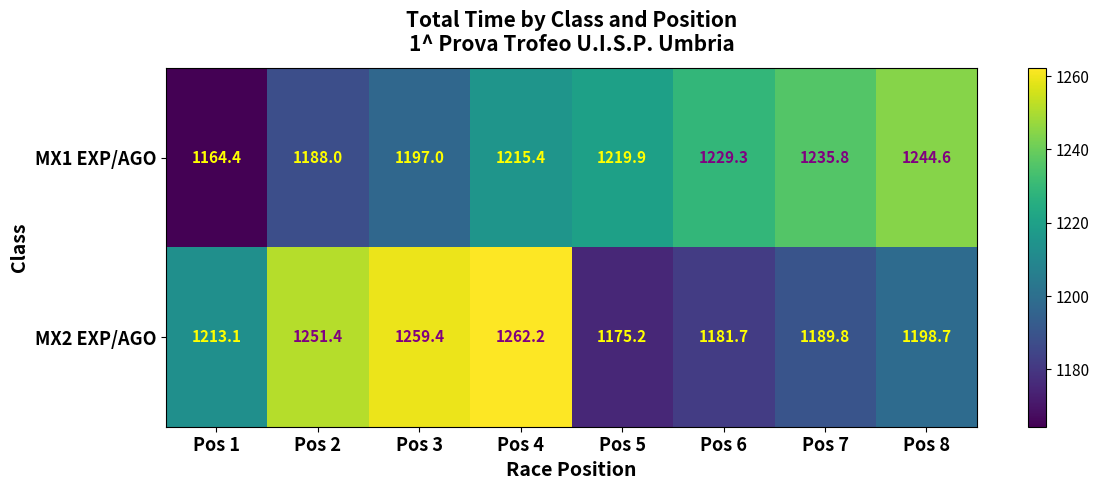

What is the maximum value for MX1 EXP/AGO?

1244.6